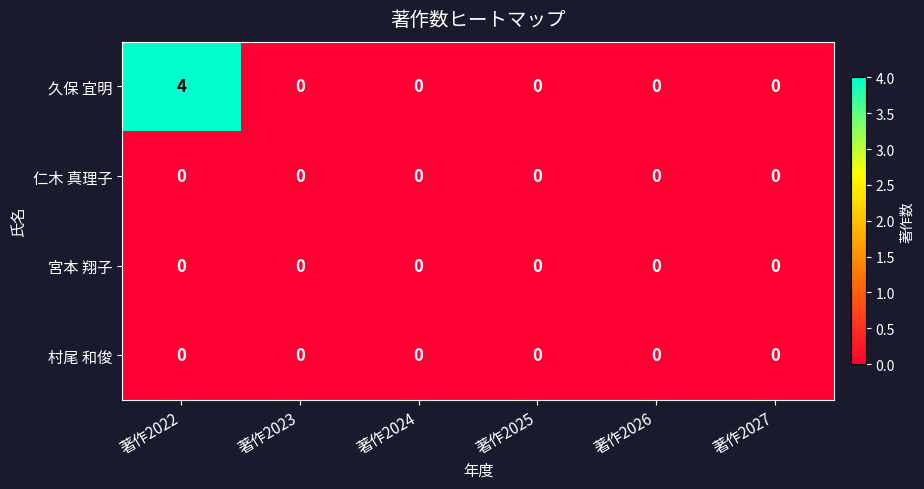

Reading right to left, transcribe all the data shown in this chart.

久保 宜明: 0	0	0	0	0	4
仁木 真理子: 0	0	0	0	0	0
宮本 翔子: 0	0	0	0	0	0
村尾 和俊: 0	0	0	0	0	0